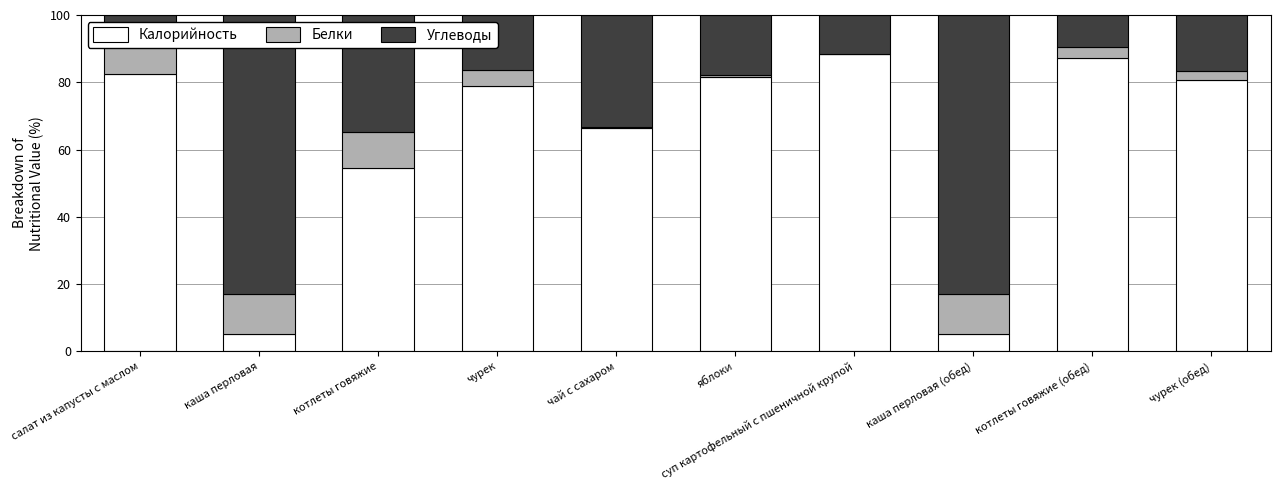

Which category has the lowest value across all series?

суп картофельный с пшеничной крупой